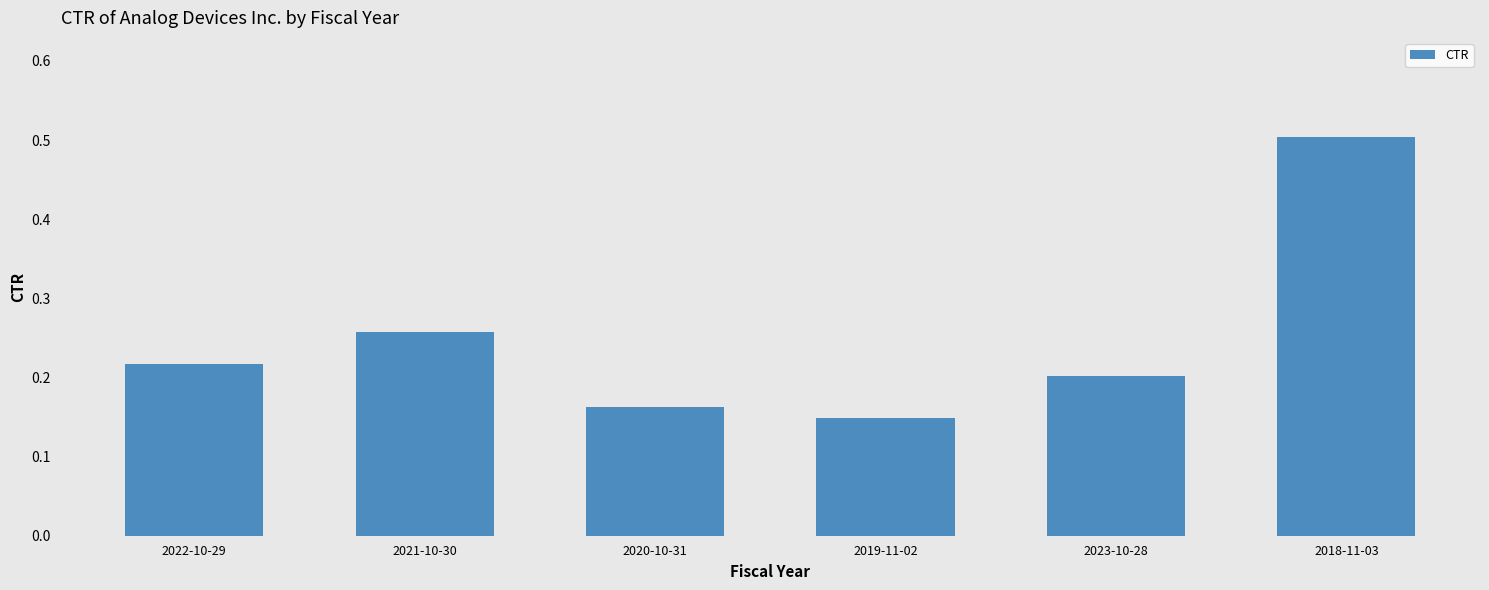

Is it true that the value at 2022-10-29 is 0.1?

False